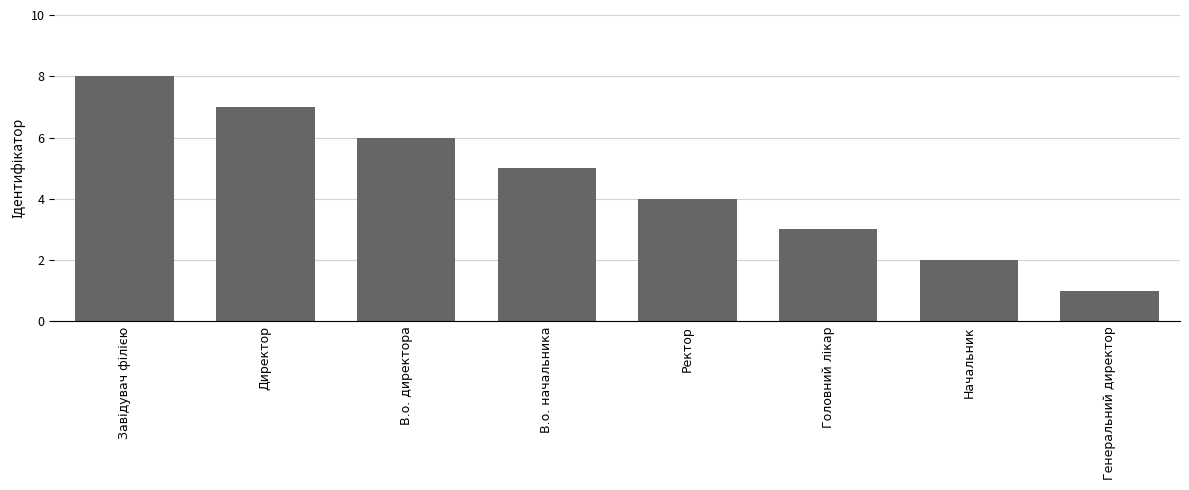

Reading left to right, extract all data points from this chart.

8	7	6	5	4	3	2	1